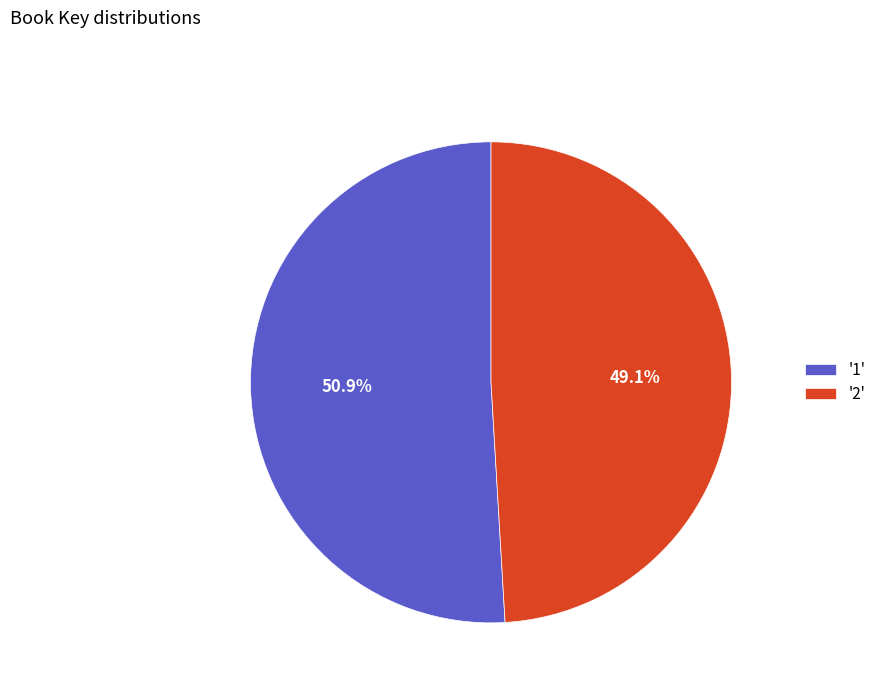

Between '2' and '1', which is larger?

'1'